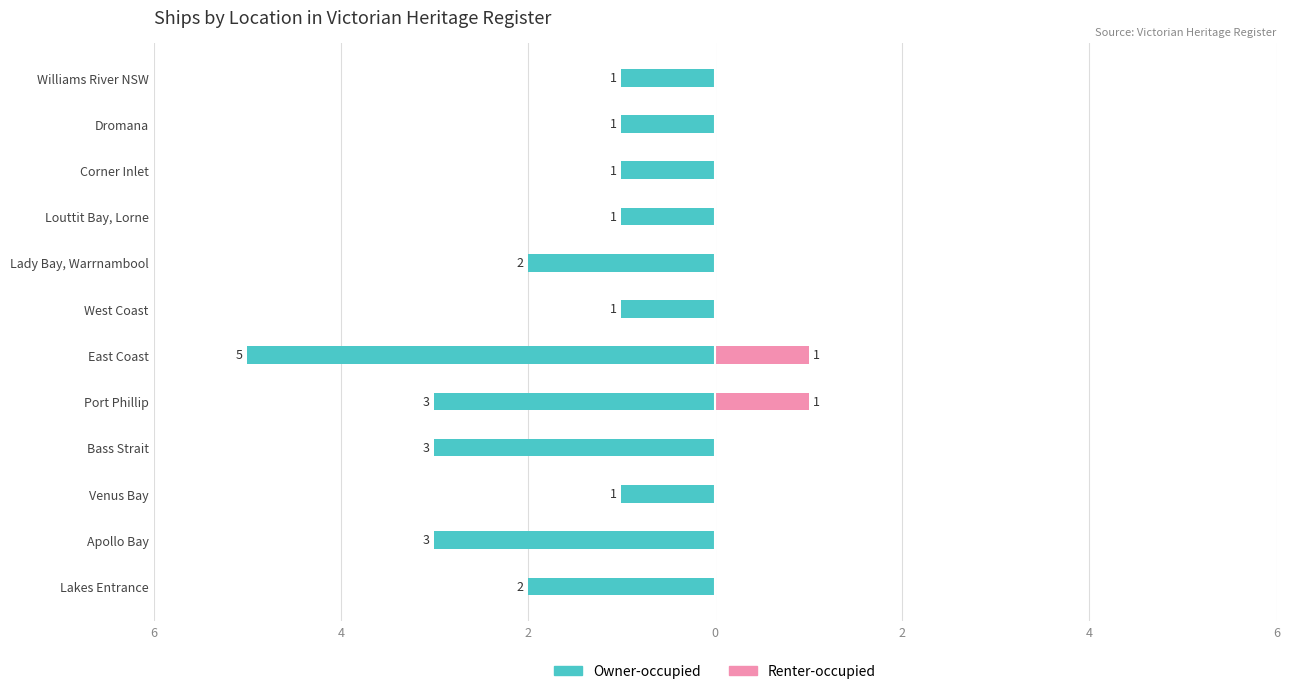

How many groups of bars are there?

12